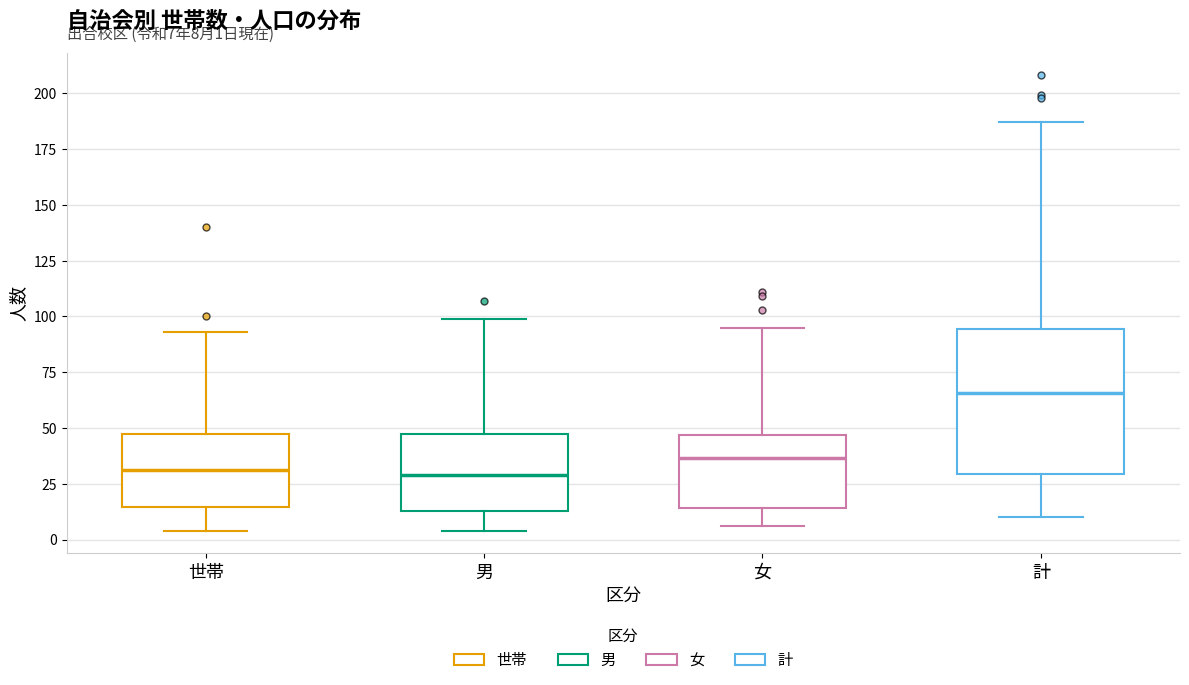

Comparing the boxes themselves (not the whiskers), which one is the tallest?

計